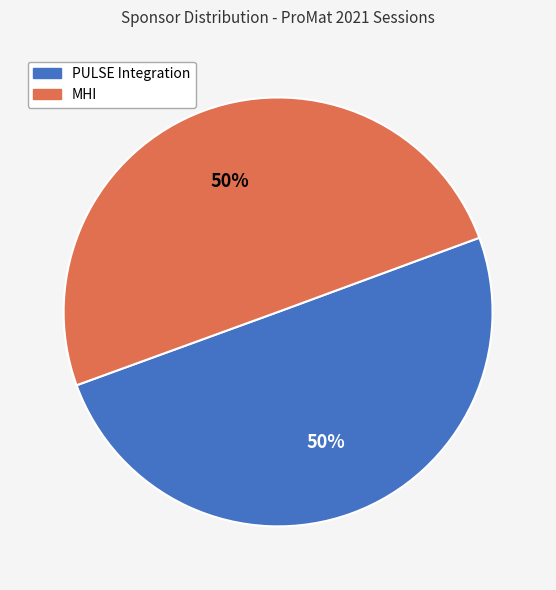

What is the ratio of the value at MHI to the value at PULSE Integration?

1.0